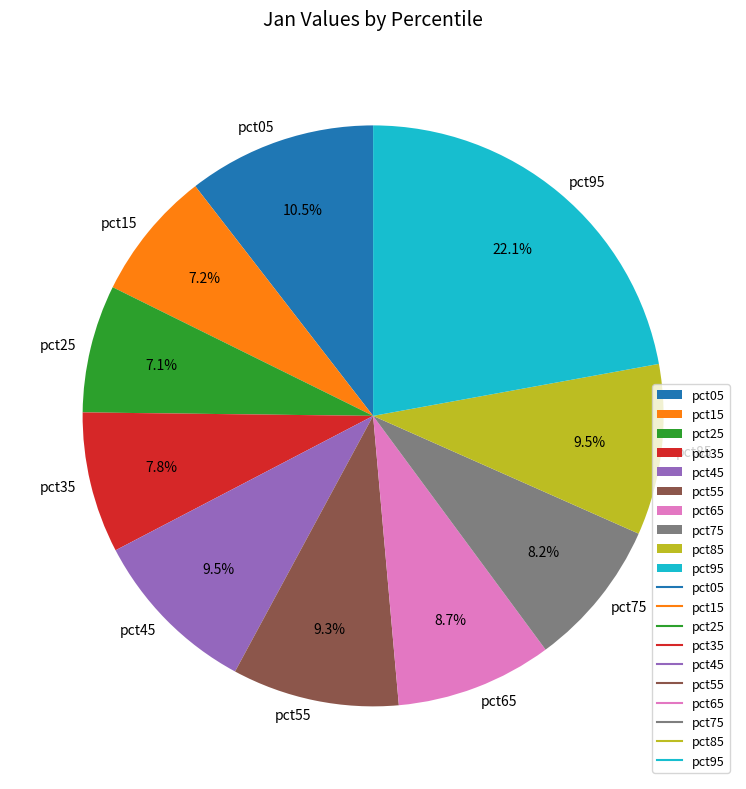

Which slice is the largest?

pct95